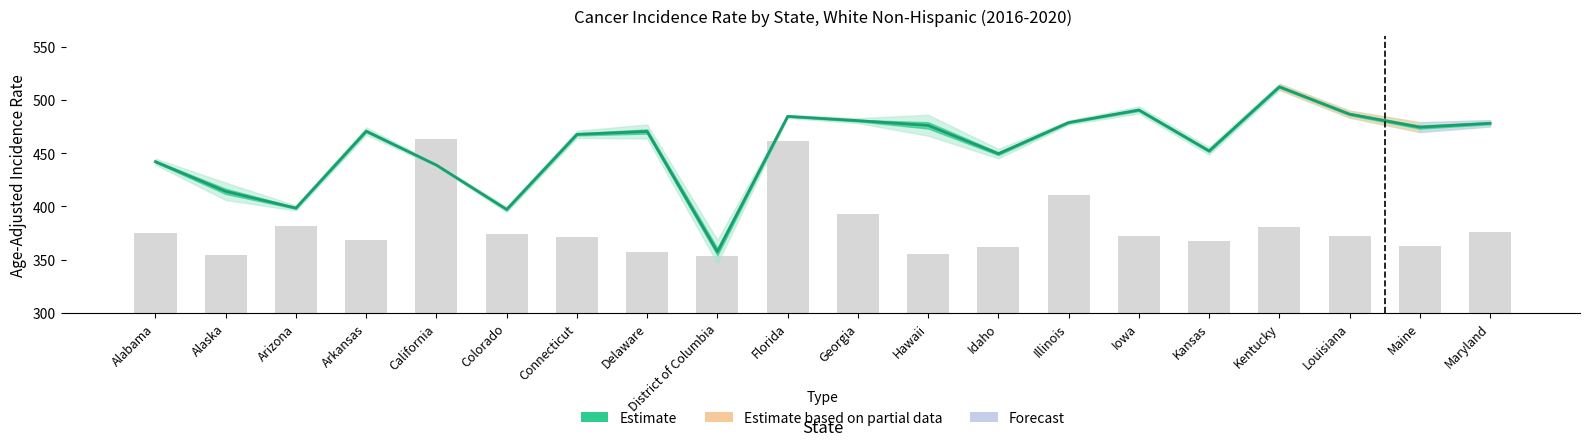

At which category does the chart reach its peak across all series?

Kentucky